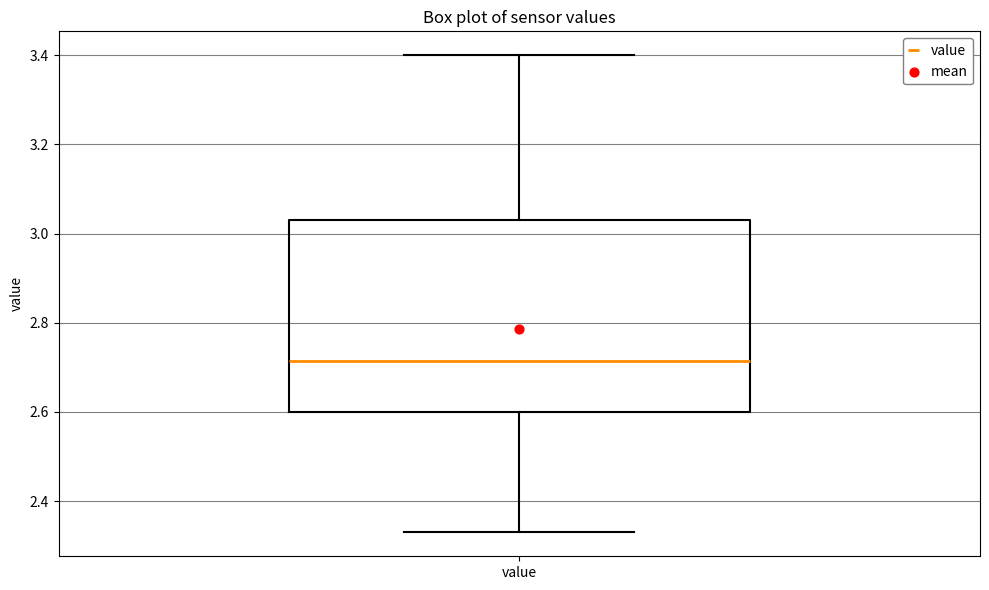

Transcribe this box plot: give where the median line is, the range the box spans, and where the two whiskers end, as read against the y-axis. The values are not printed on the chart, so give them approximately, as read against the axis.

median 2.72, box 2.60 to 3.04, whiskers 2.34 to 3.40